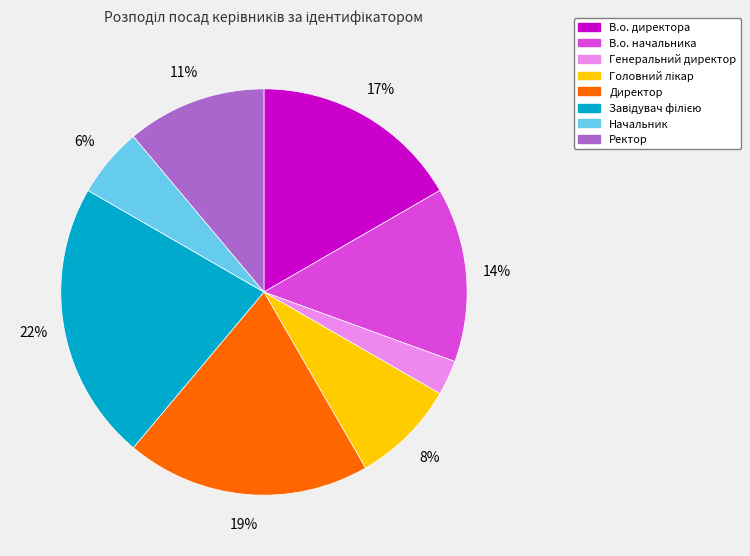

To the nearest percent, what is the average slice percentage?

12%